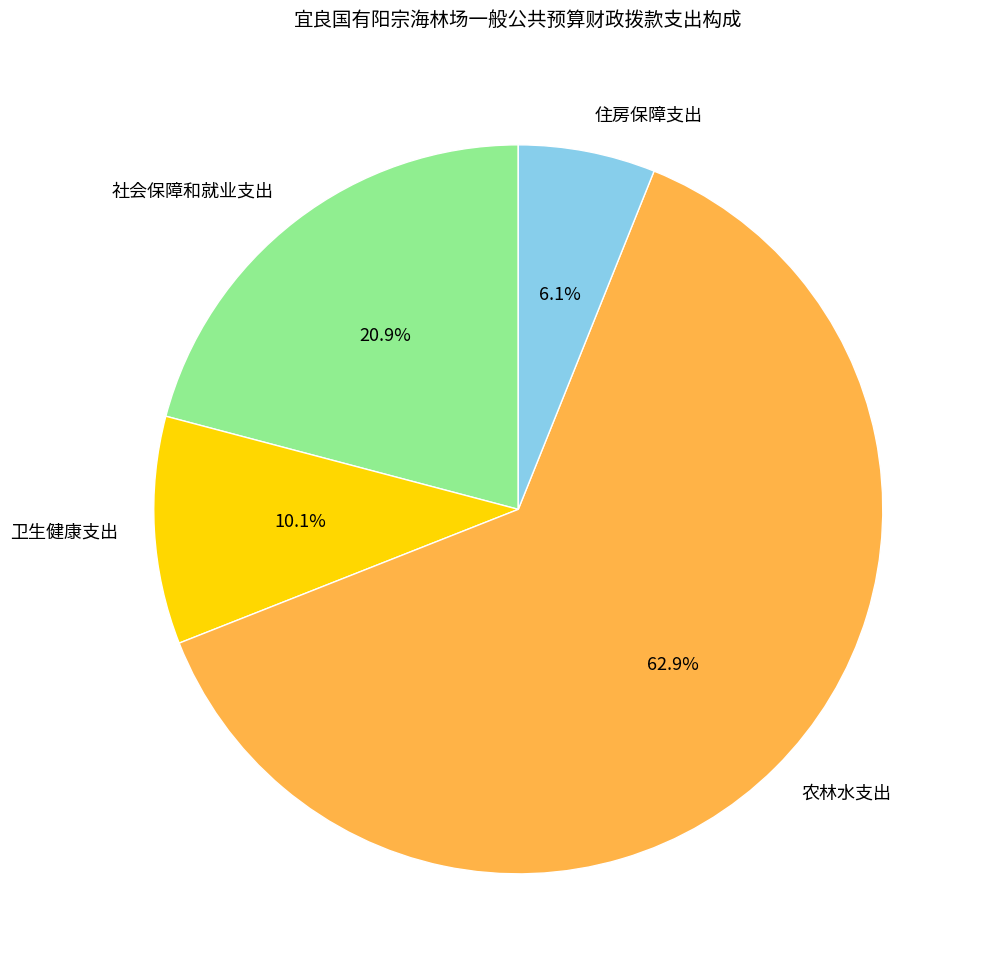

What is the ratio of the value at 卫生健康支出 to the value at 住房保障支出?

1.7